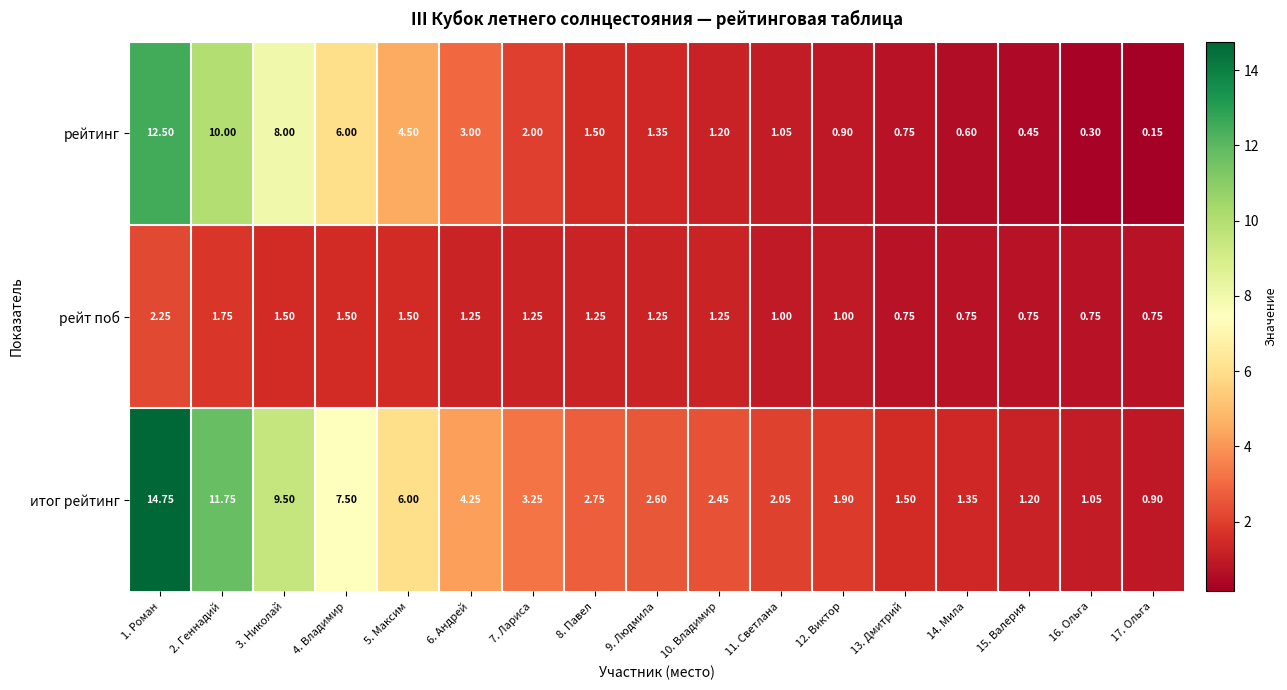

Between 2. Геннадий and 9. Людмила, which series saw the biggest shift?

итог рейтинг